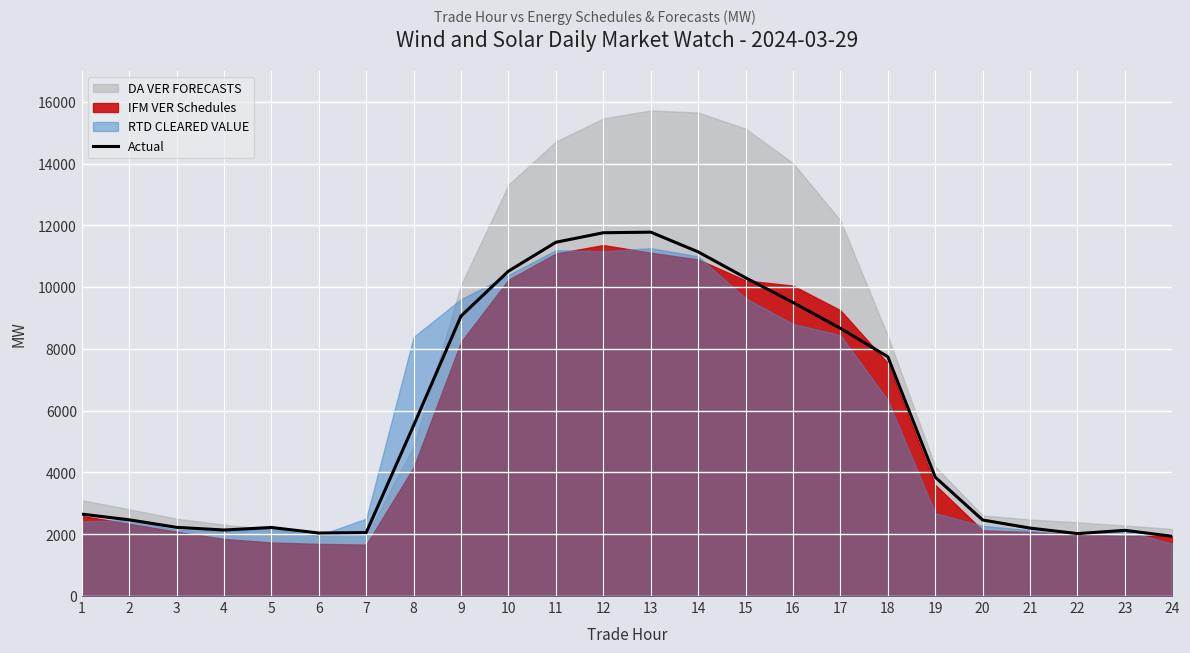

Does the chart display data point markers on the line(s)?

No